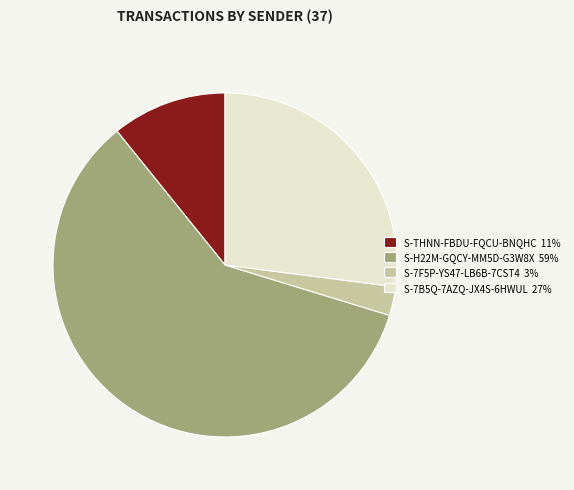

Is the sum of S-THNN-FBDU-FQCU-BNQHC and S-H22M-GQCY-MM5D-G3W8X greater than half?

Yes